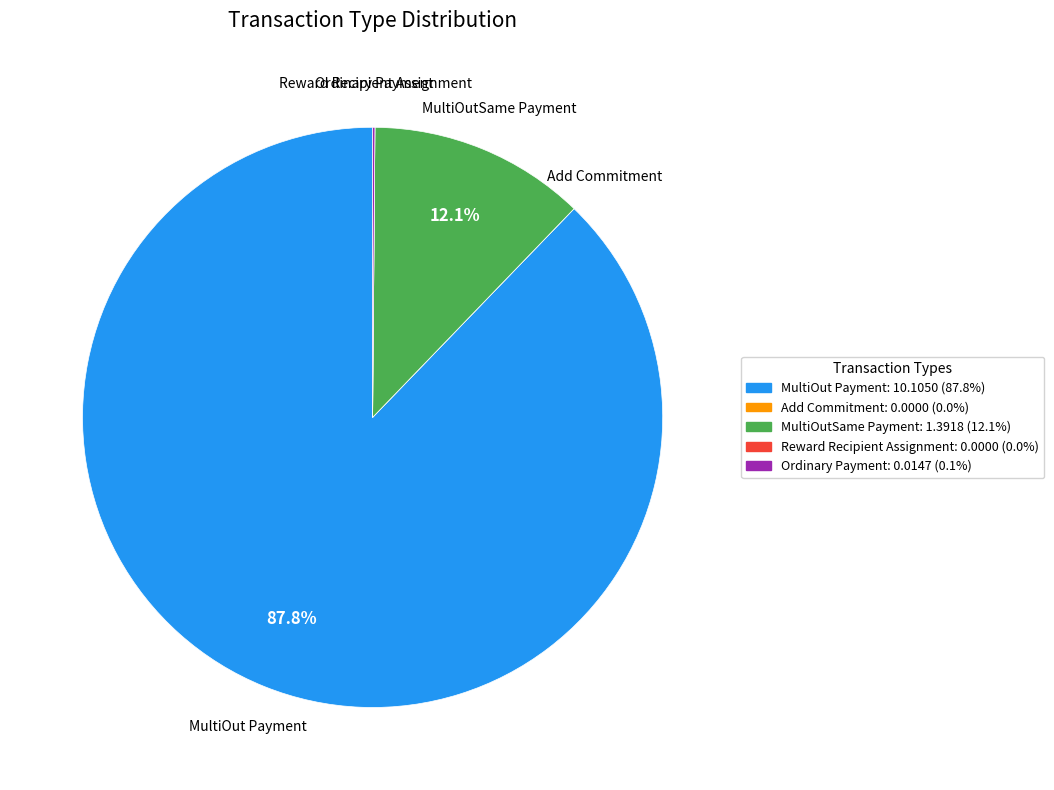

Which slice is the largest?

MultiOut Payment